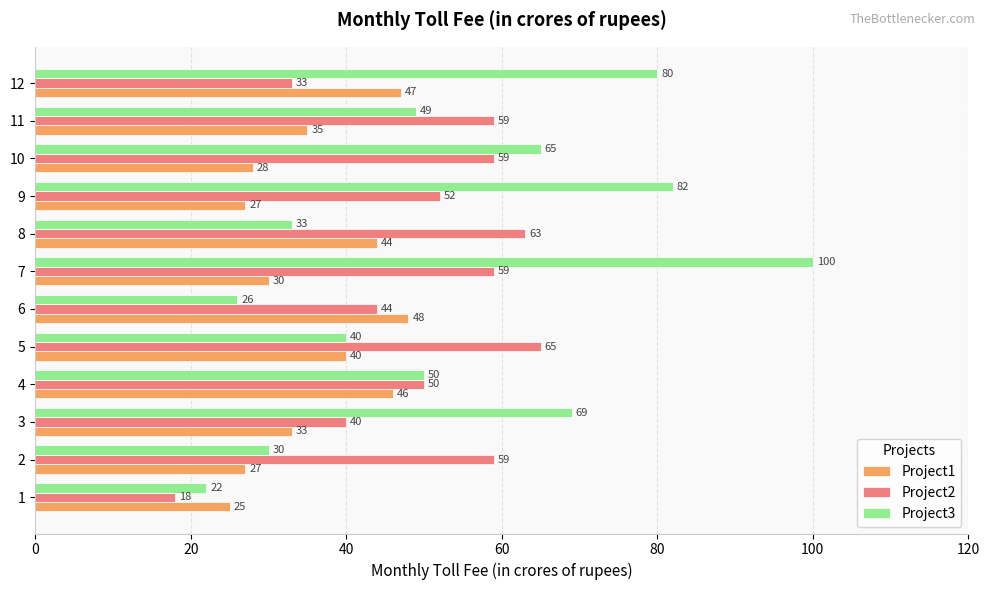

How many values in the Project1 series are below 35?

6